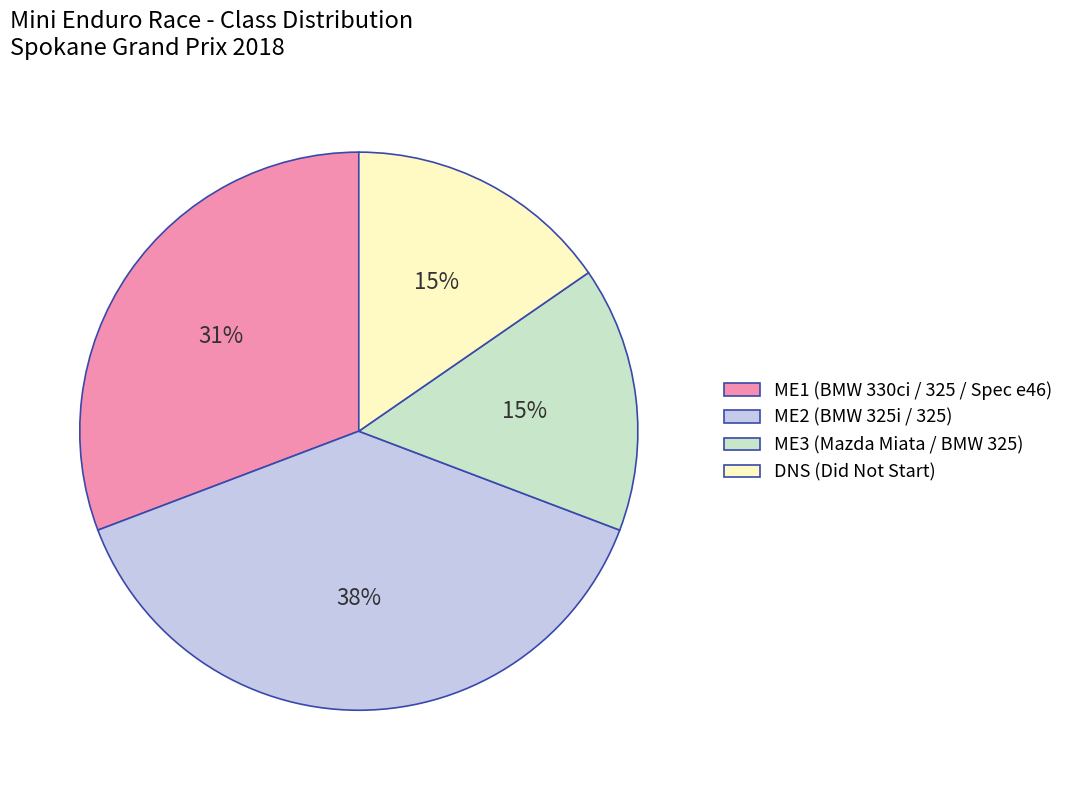

What is the largest slice in the pie chart?

ME2